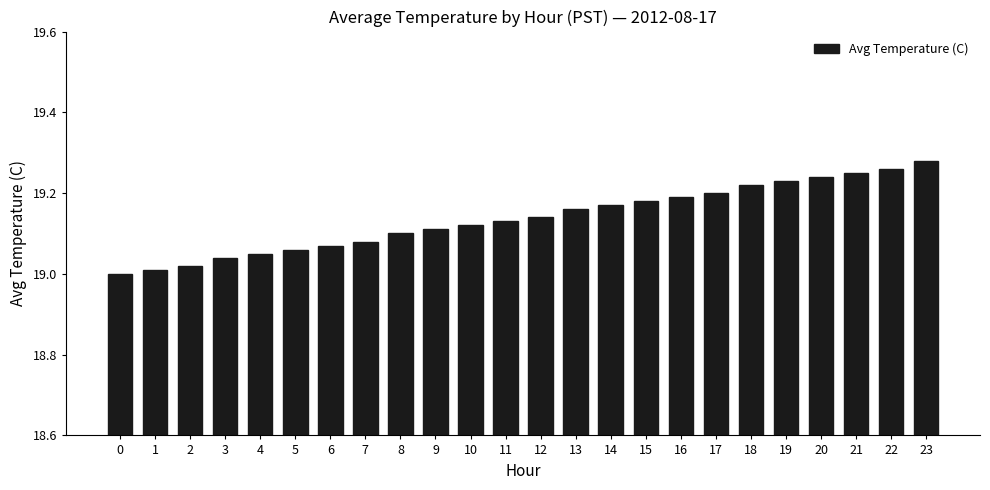

What is the sum of all values?

459.3